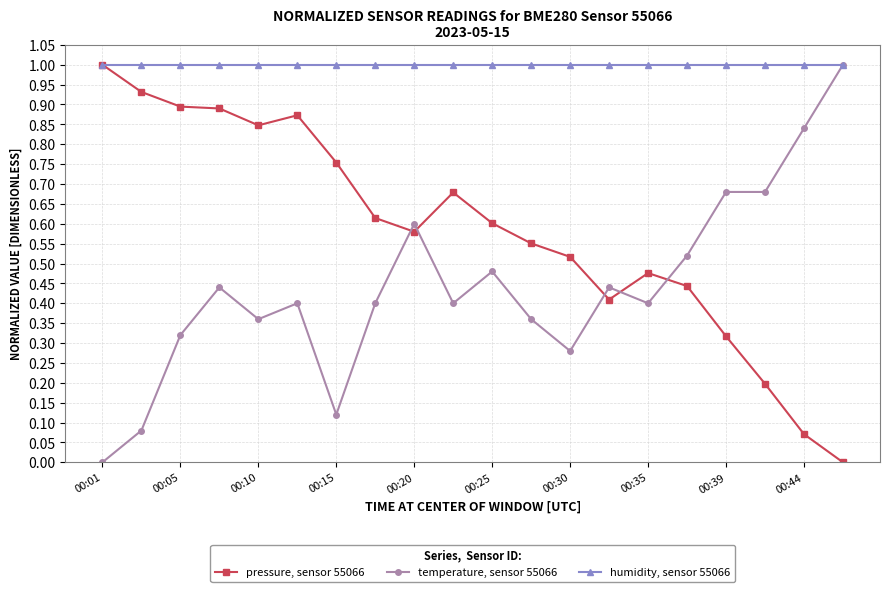

True or false: pressure, sensor 55066 has more than 0 interior local peaks.

True